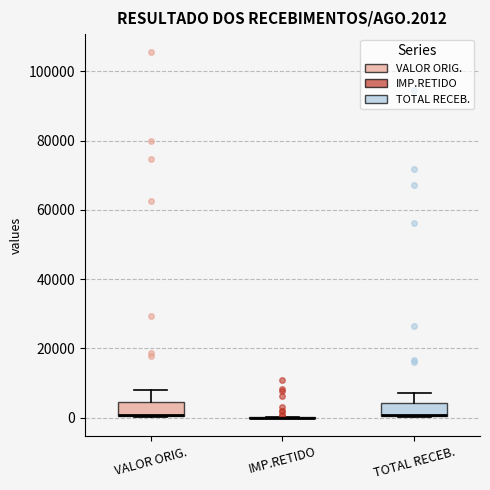

Reading left to right, transcribe this box plot: for each box, give where its median line is, the range the box spans, and where its two whiskers end, as read against the y-axis. The values are not printed on the chart, so give them approximately, as read against the axis.

VALOR ORIG.: median 0 (drawn on the box's lower edge), box 0 to 4000, whiskers 0 to 8000
IMP.RETIDO: box collapsed to a line at 0, whiskers 0 to 0
TOTAL RECEB.: median 0 (drawn on the box's lower edge), box 0 to 4000, whiskers 0 to 8000